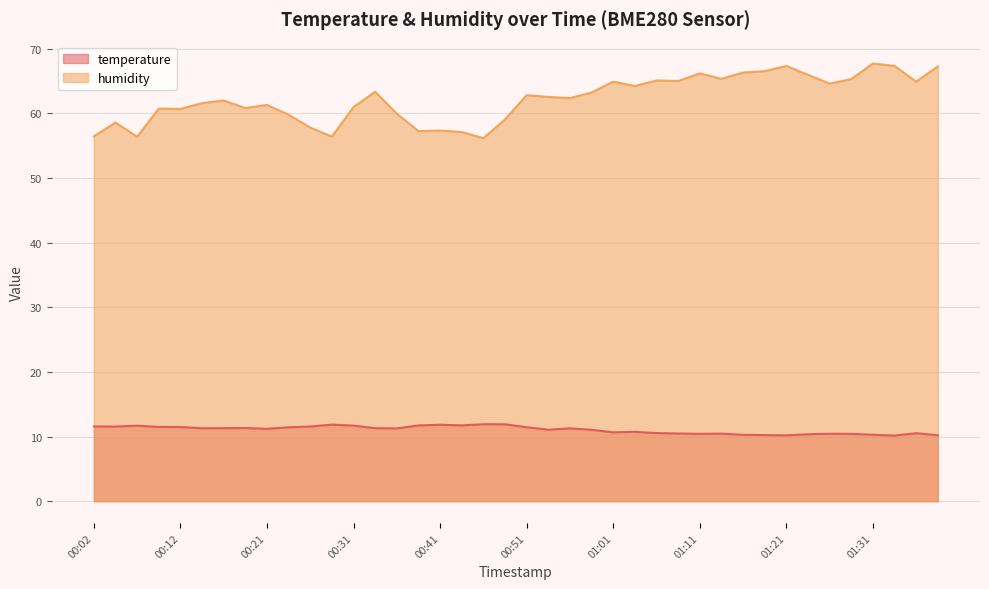

What is the value of the humidity point at the 37th from the left?

67.7